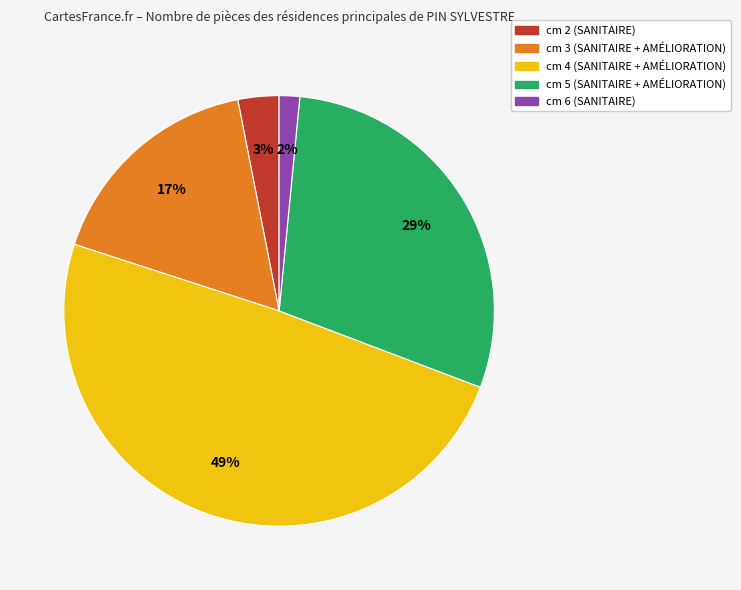

Does any single category account for the majority?

No